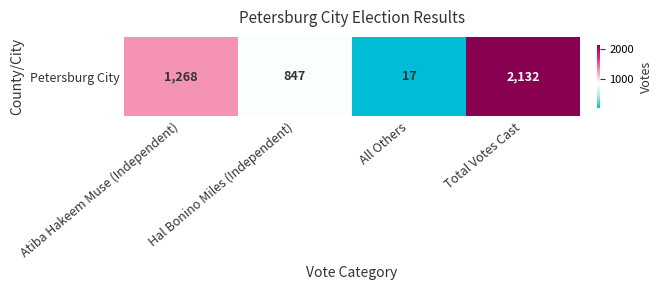

What is the sum of the values at Total Votes Cast and All Others?

2149